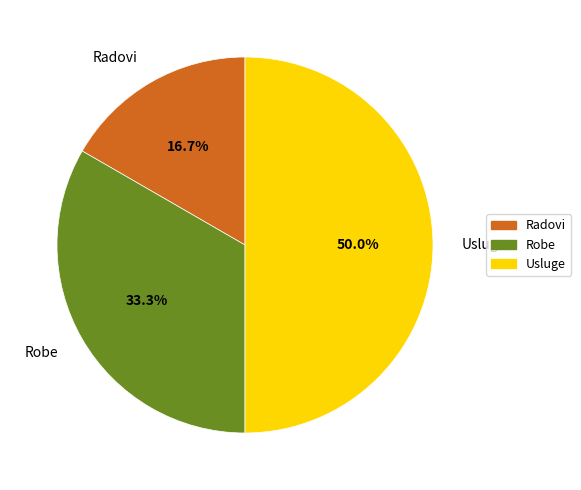

Approximately how many times larger is the value at Robe compared to Usluge?

0.7